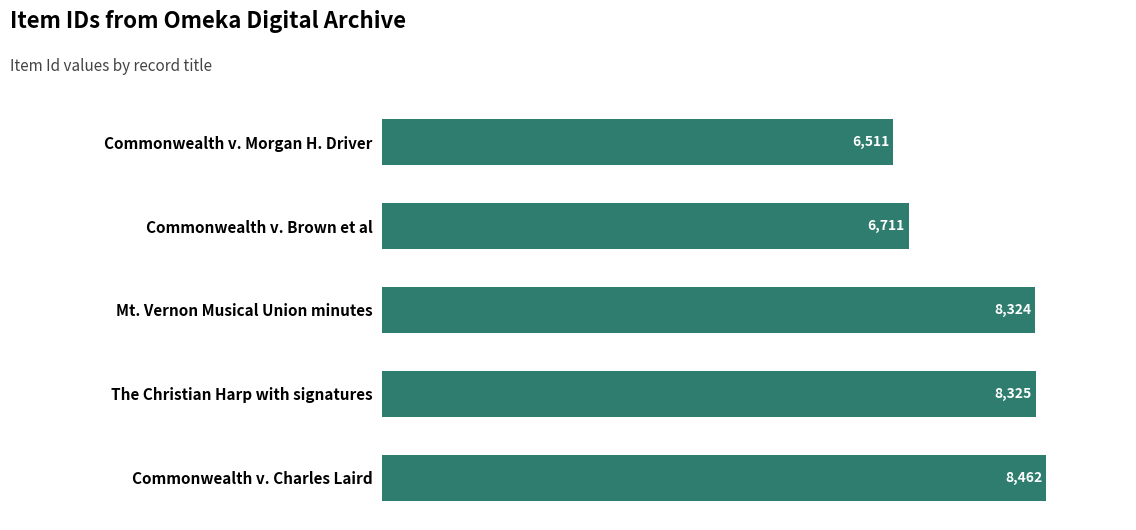

What is the label of the 2nd bar from the top?

Commonwealth v. Brown et al